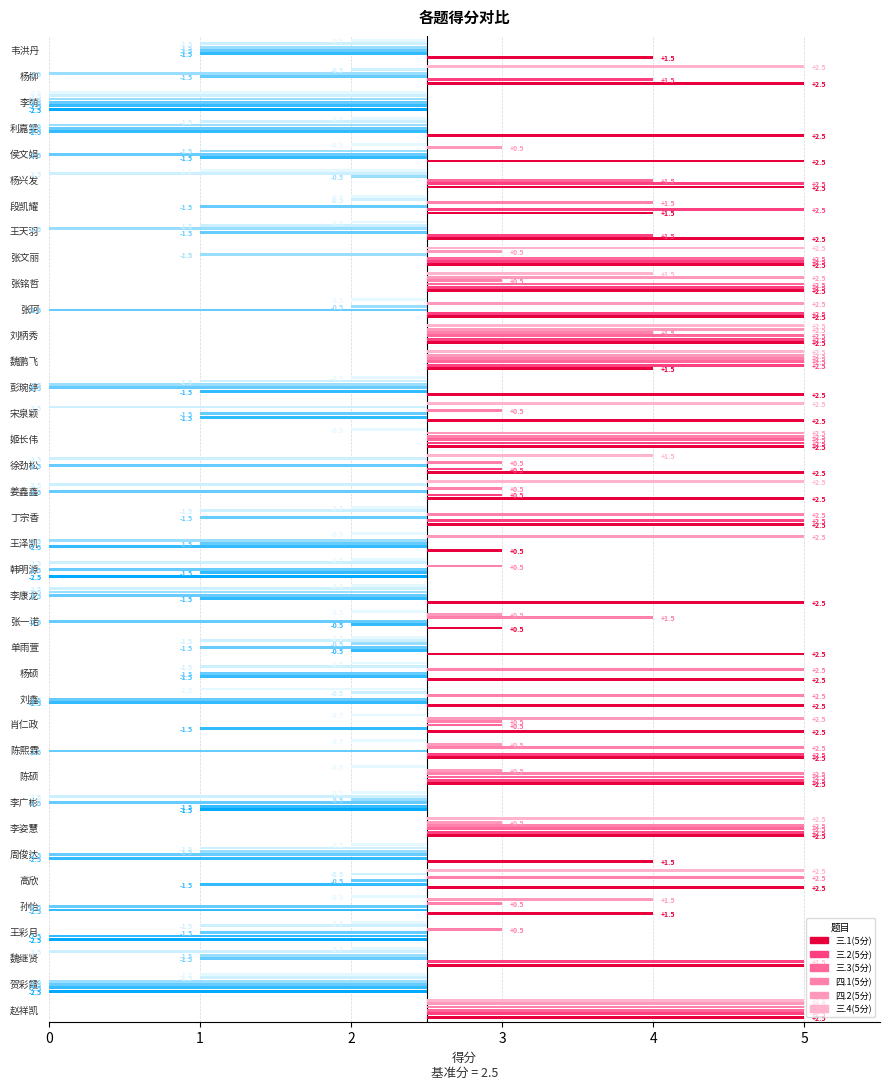

At 韦洪丹, list the series in order from smallest to largest.

三.2(5分), 三.3(5分), 四.1(5分), 四.2(5分), 三.4(5分), 三.1(5分)